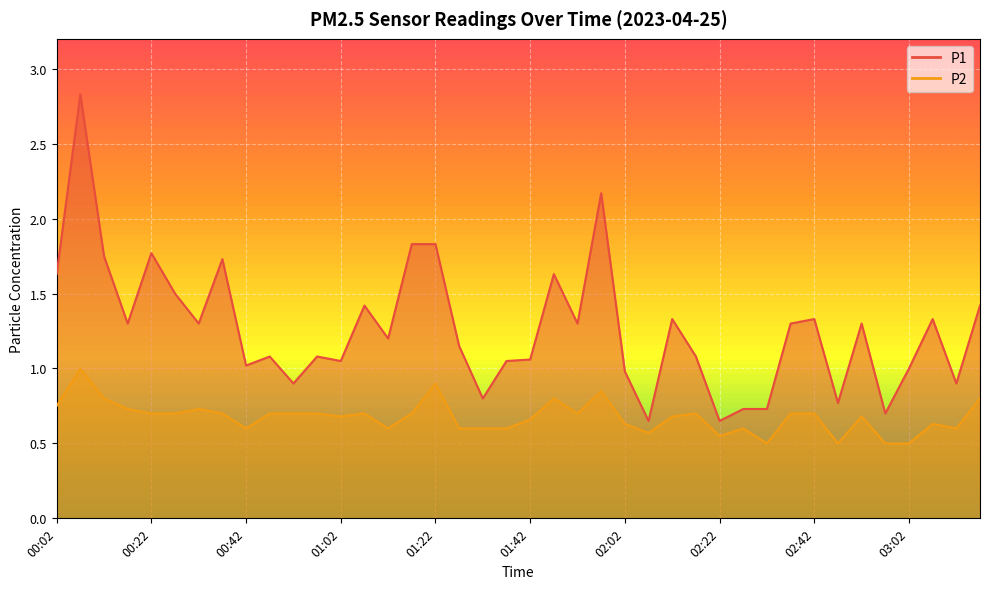

Read the P1 value at 01:52.

1.3